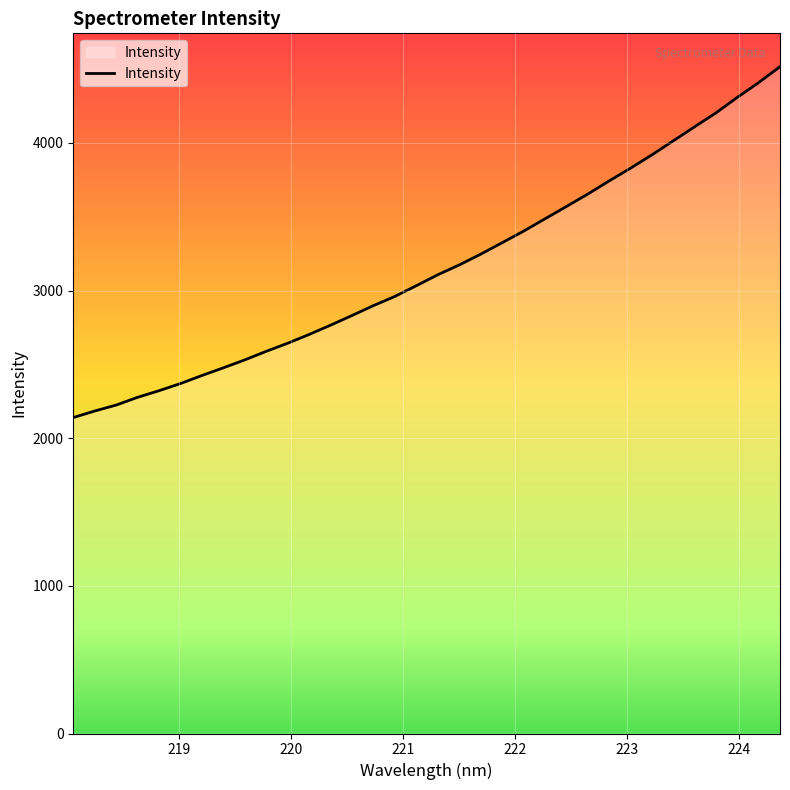

What is the difference between the maximum and minimum values?

2376.8